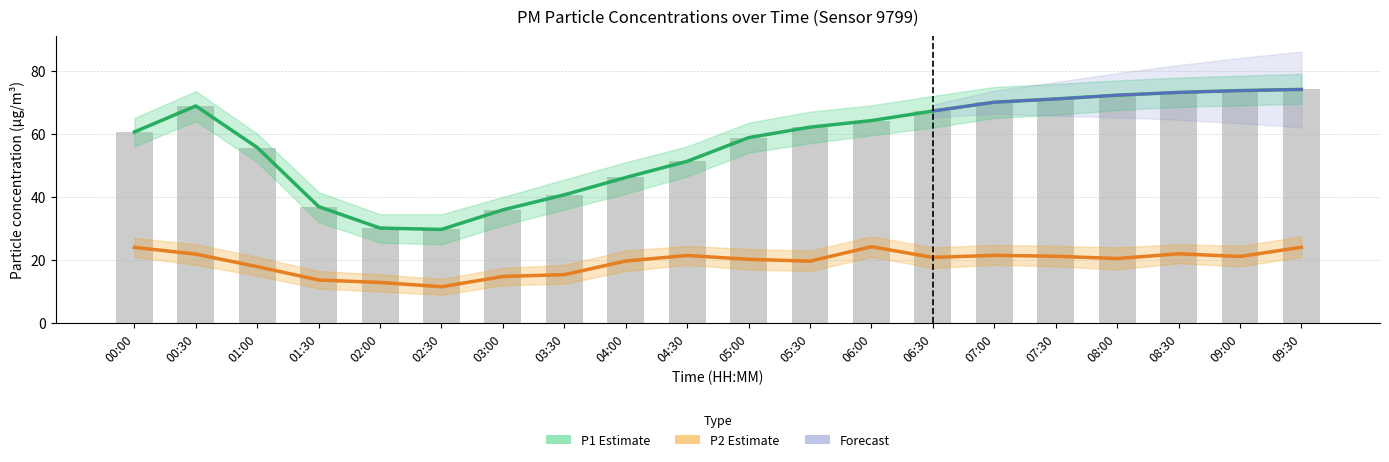

Which series has the widest spread of values?

P1